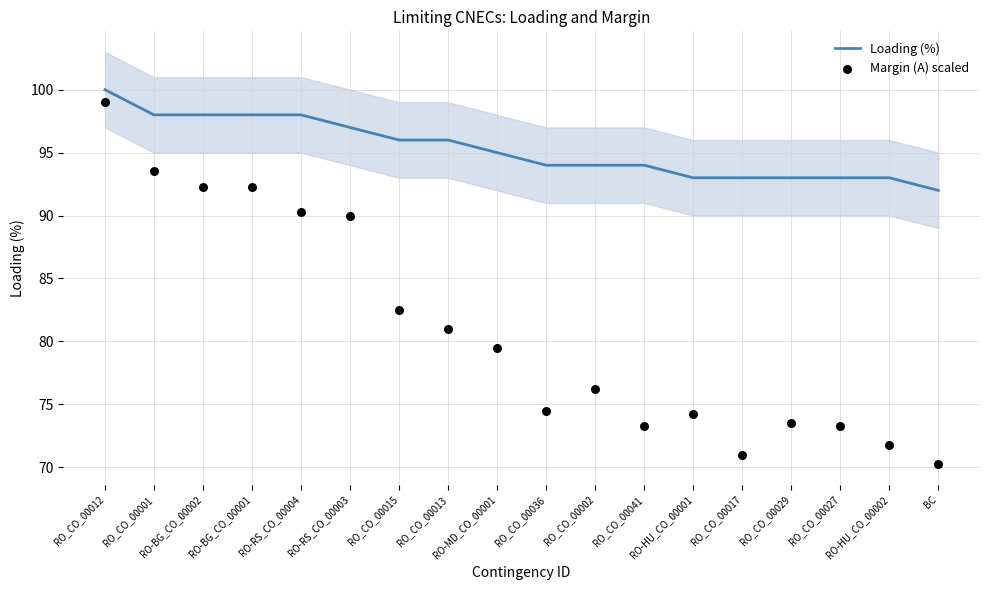

Which series reaches the minimum Y coordinate?

Margin (A) scaled